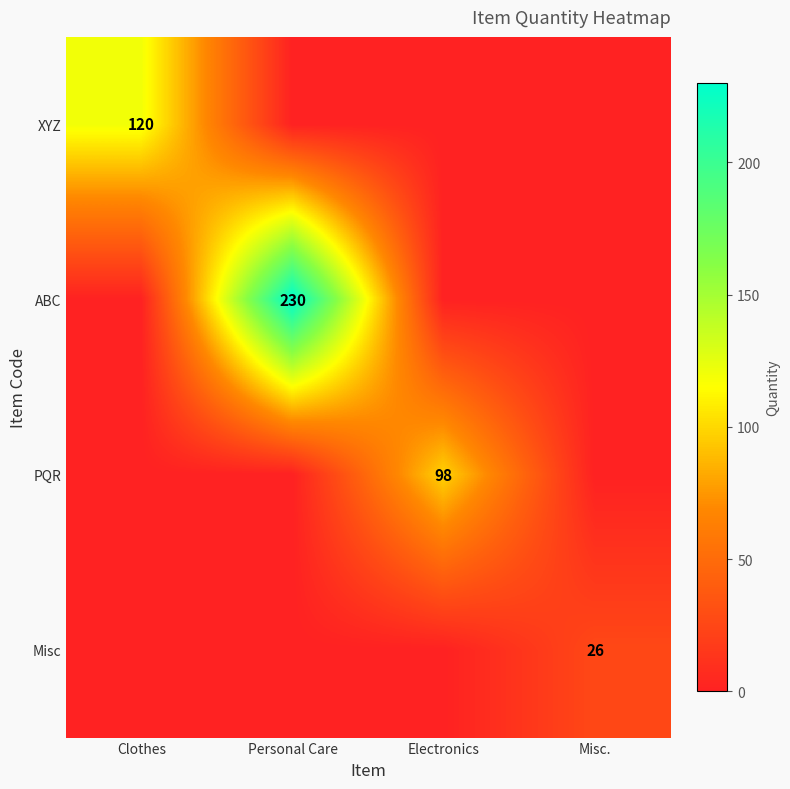

Between Electronics and Clothes, which is larger?

Clothes